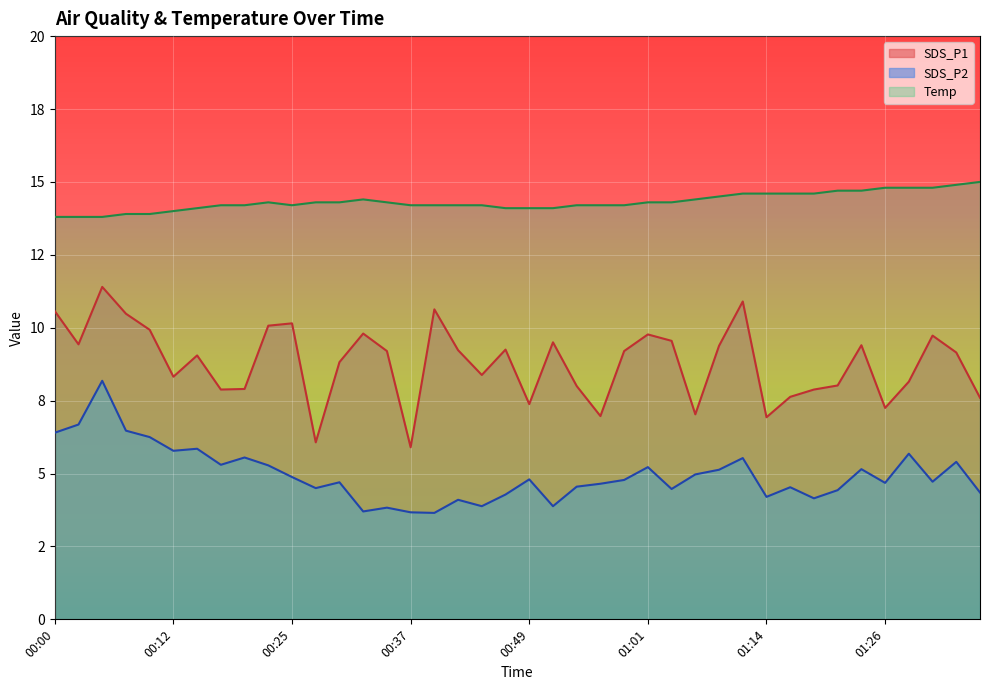

At how many categories does at least one series exceed 8?

40